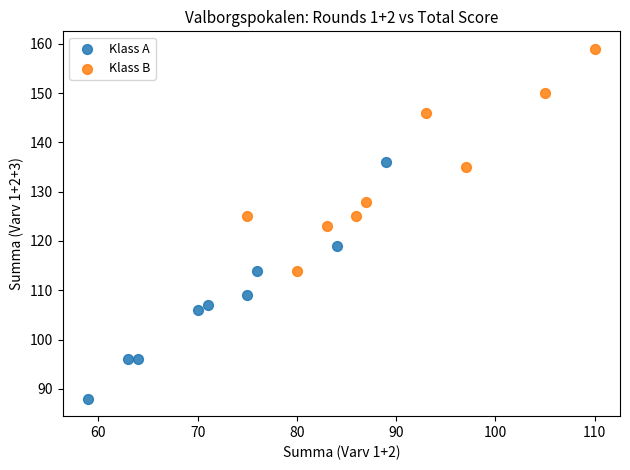

What are all the series names shown in the legend?

Klass A, Klass B